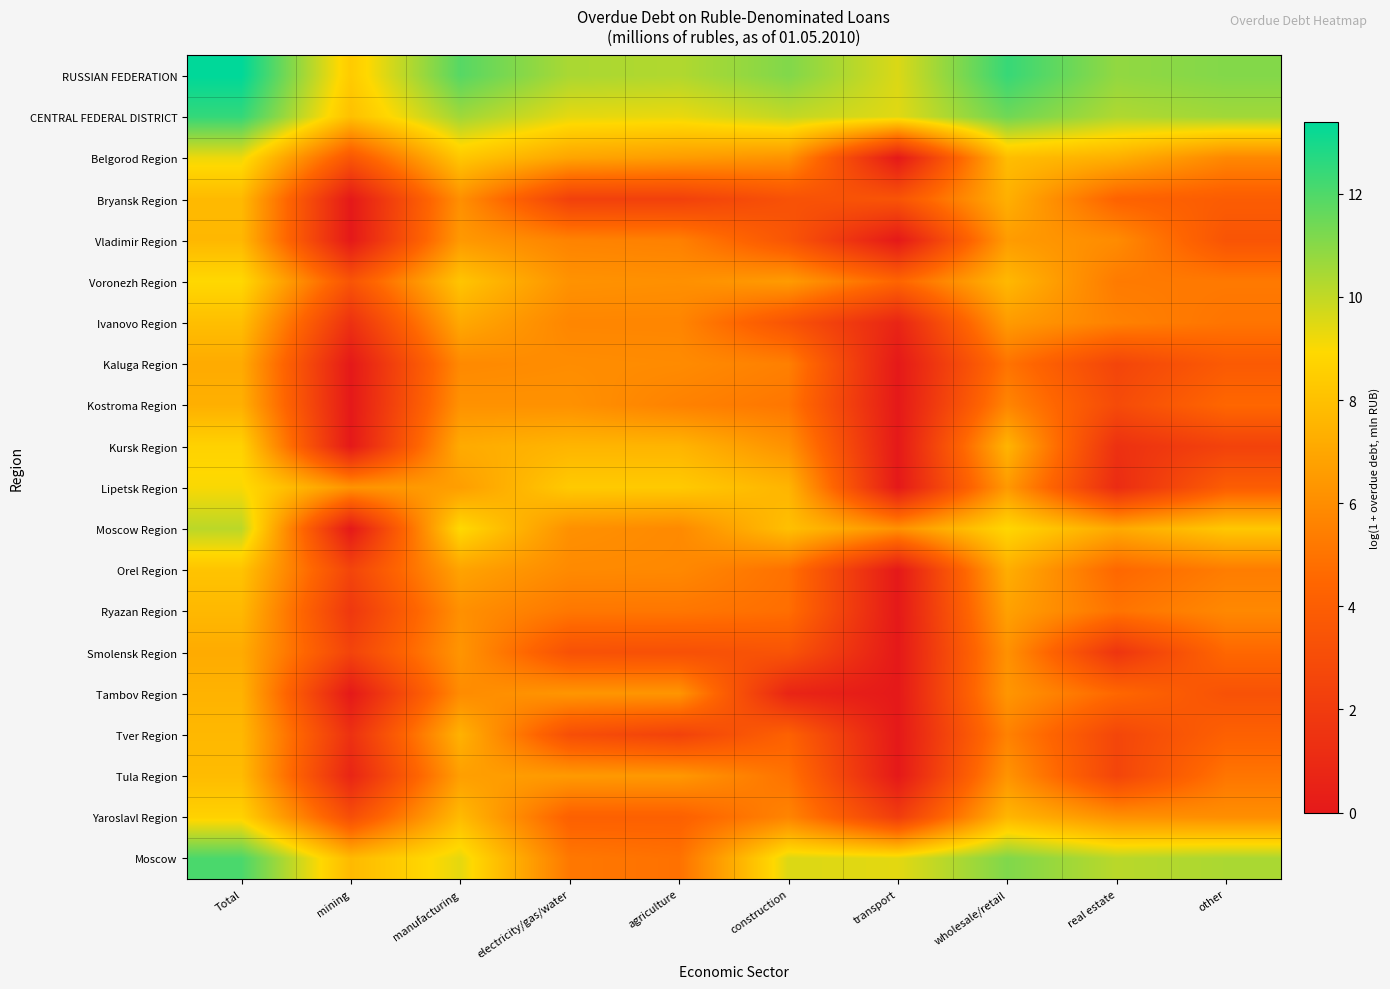

Reading right to left, list all the values displayed in this chart.

RUSSIAN FEDERATION: other=11.1	real estate=10.8	wholesale/retail=12.4	transport=9.6	construction=11.1	agriculture=10.3	electricity/gas/water=10.4	manufacturing=11.9	mining=8.4	Total=13.4
CENTRAL FEDERAL DISTRICT: other=10.6	real estate=10.3	wholesale/retail=11.4	transport=9.5	construction=10.0	agriculture=9.3	electricity/gas/water=9.4	manufacturing=10.6	mining=8.0	Total=12.5
Belgorod Region: other=5.8	real estate=7.3	wholesale/retail=7.9	transport=0.0	construction=6.2	agriculture=6.6	electricity/gas/water=6.9	manufacturing=8.2	mining=3.6	Total=9.2
Bryansk Region: other=3.9	real estate=4.3	wholesale/retail=7.4	transport=3.4	construction=3.3	agriculture=2.3	electricity/gas/water=2.3	manufacturing=6.1	mining=0.0	Total=7.7
Vladimir Region: other=3.5	real estate=5.9	wholesale/retail=6.6	transport=0.0	construction=3.5	agriculture=5.5	electricity/gas/water=5.6	manufacturing=6.5	mining=0.0	Total=7.7
Voronezh Region: other=5.2	real estate=5.3	wholesale/retail=7.7	transport=4.4	construction=6.6	agriculture=6.1	electricity/gas/water=6.2	manufacturing=8.2	mining=3.5	Total=8.9
Ivanovo Region: other=5.0	real estate=5.5	wholesale/retail=6.5	transport=0.7	construction=3.4	agriculture=5.7	electricity/gas/water=5.7	manufacturing=7.1	mining=1.4	Total=7.9
Kaluga Region: other=3.8	real estate=2.6	wholesale/retail=5.0	transport=0.0	construction=5.5	agriculture=5.9	electricity/gas/water=6.0	manufacturing=5.8	mining=0.0	Total=7.1
Kostroma Region: other=4.5	real estate=2.9	wholesale/retail=5.7	transport=0.0	construction=5.1	agriculture=5.6	electricity/gas/water=6.2	manufacturing=6.2	mining=0.0	Total=7.3
Kursk Region: other=2.4	real estate=1.4	wholesale/retail=7.5	transport=0.0	construction=6.2	agriculture=7.5	electricity/gas/water=7.6	manufacturing=7.1	mining=0.0	Total=8.7
Lipetsk Region: other=4.0	real estate=1.1	wholesale/retail=6.5	transport=0.0	construction=7.5	agriculture=8.4	electricity/gas/water=8.4	manufacturing=6.7	mining=6.3	Total=9.0
Moscow Region: other=8.3	real estate=7.1	wholesale/retail=8.8	transport=6.2	construction=8.0	agriculture=5.9	electricity/gas/water=6.1	manufacturing=9.0	mining=0.0	Total=10.1
Orel Region: other=5.4	real estate=4.5	wholesale/retail=7.3	transport=0.0	construction=4.9	agriculture=5.8	electricity/gas/water=5.9	manufacturing=6.9	mining=2.6	Total=8.1
Ryazan Region: other=5.8	real estate=5.0	wholesale/retail=6.8	transport=0.0	construction=4.8	agriculture=5.1	electricity/gas/water=5.1	manufacturing=6.1	mining=1.8	Total=7.7
Smolensk Region: other=4.5	real estate=1.6	wholesale/retail=6.2	transport=0.0	construction=3.4	agriculture=3.2	electricity/gas/water=3.3	manufacturing=6.3	mining=2.5	Total=7.2
Tambov Region: other=3.3	real estate=4.5	wholesale/retail=6.4	transport=0.0	construction=0.7	agriculture=6.3	electricity/gas/water=6.3	manufacturing=5.9	mining=0.0	Total=7.5
Tver Region: other=4.2	real estate=2.6	wholesale/retail=5.6	transport=0.0	construction=4.2	agriculture=2.4	electricity/gas/water=3.1	manufacturing=7.4	mining=1.4	Total=7.7
Tula Region: other=5.1	real estate=2.6	wholesale/retail=6.3	transport=0.0	construction=5.0	agriculture=6.4	electricity/gas/water=6.5	manufacturing=6.7	mining=0.7	Total=7.8
Yaroslavl Region: other=6.1	real estate=6.1	wholesale/retail=7.6	transport=2.1	construction=5.7	agriculture=4.2	electricity/gas/water=4.2	manufacturing=7.8	mining=3.1	Total=8.7
Moscow: other=10.4	real estate=10.1	wholesale/retail=11.1	transport=9.4	construction=9.5	agriculture=4.9	electricity/gas/water=5.2	manufacturing=9.4	mining=7.7	Total=12.1